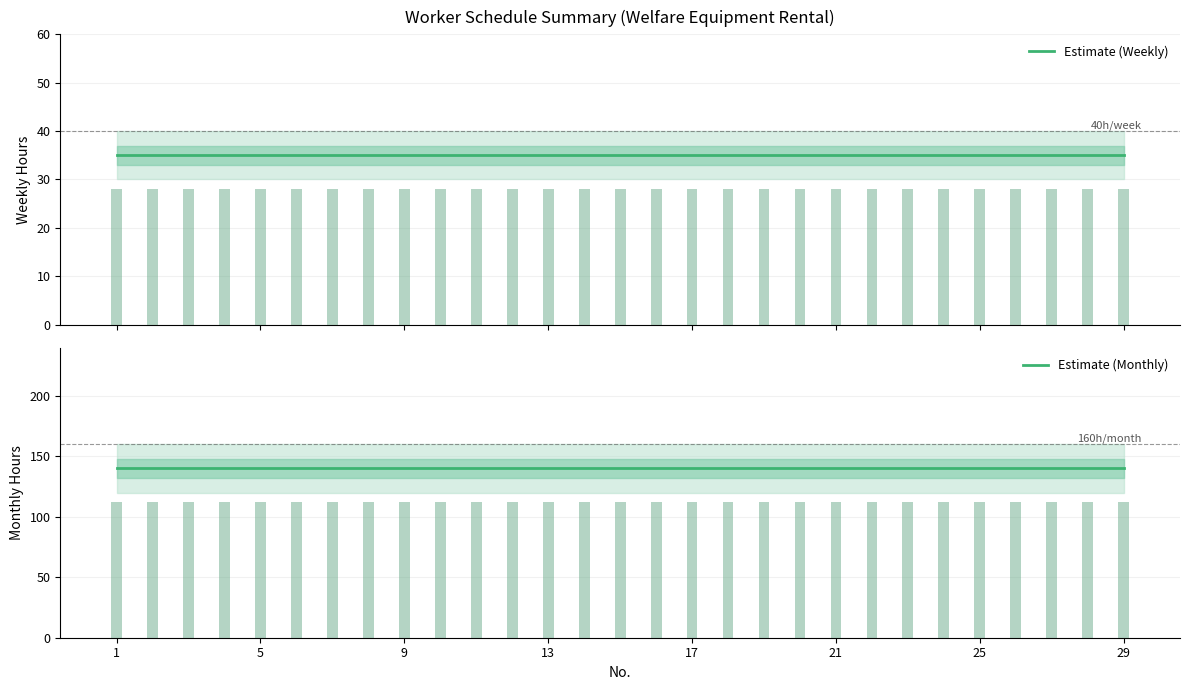

Which has a higher value, 17 or 21?

17